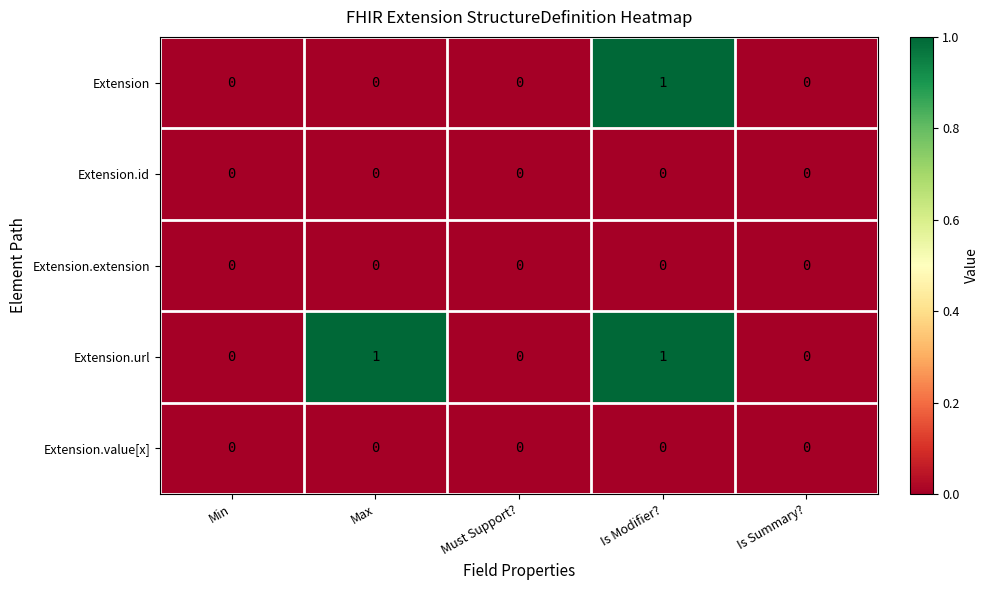

Reading right to left, extract all data points from this chart.

Extension: Is Summary?=0	Is Modifier?=1	Must Support?=0	Max=0	Min=0
Extension.id: Is Summary?=0	Is Modifier?=0	Must Support?=0	Max=0	Min=0
Extension.extension: Is Summary?=0	Is Modifier?=0	Must Support?=0	Max=0	Min=0
Extension.url: Is Summary?=0	Is Modifier?=1	Must Support?=0	Max=1	Min=0
Extension.value[x]: Is Summary?=0	Is Modifier?=0	Must Support?=0	Max=0	Min=0